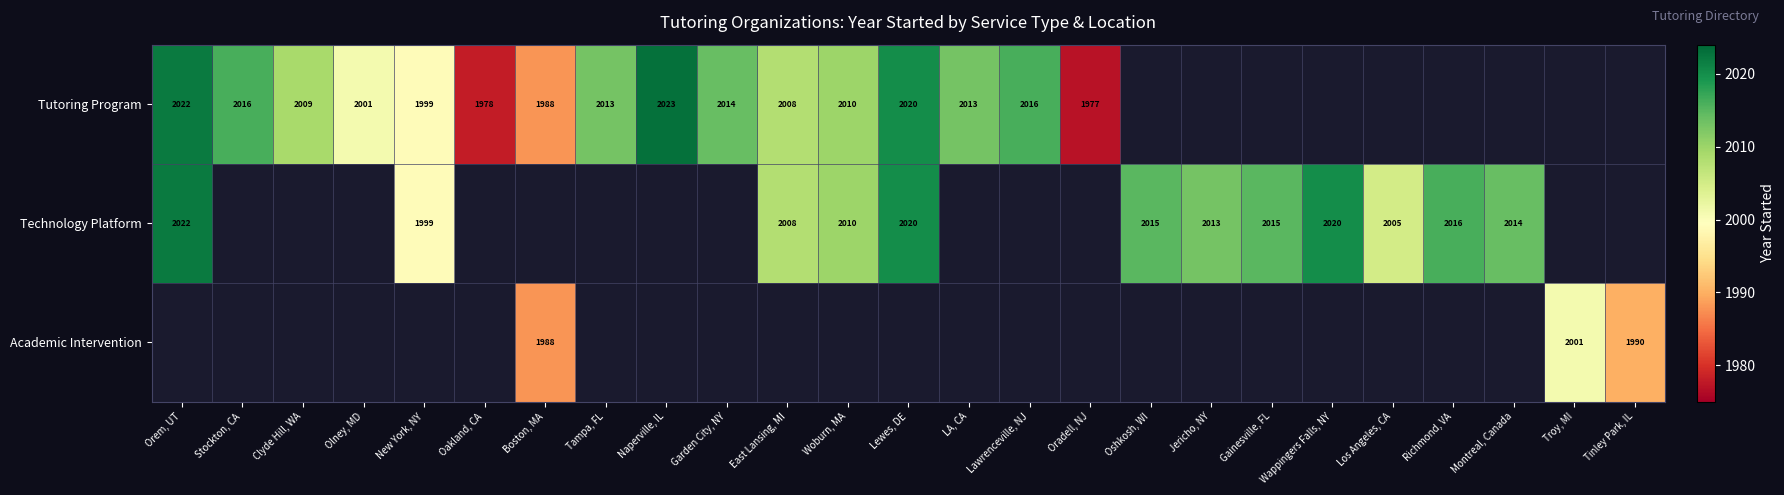

Which has a higher value, Woburn, MA or Lewes, DE?

Lewes, DE